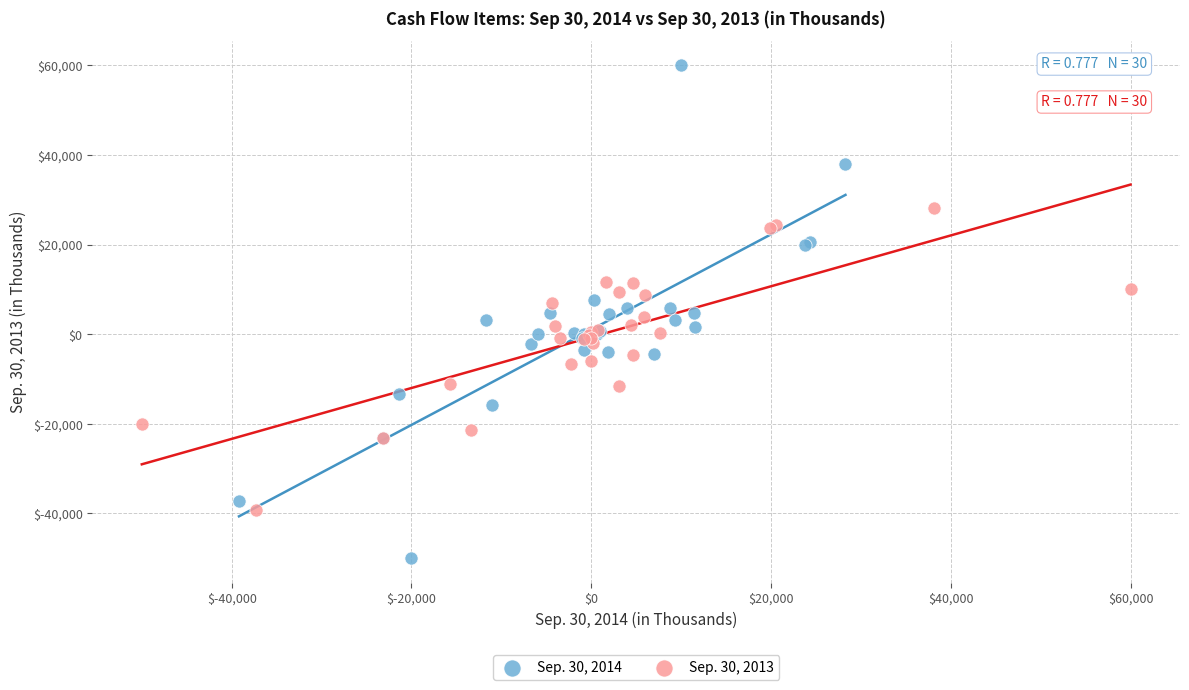

Which series has the largest Y range (max minus min)?

Sep. 30, 2014